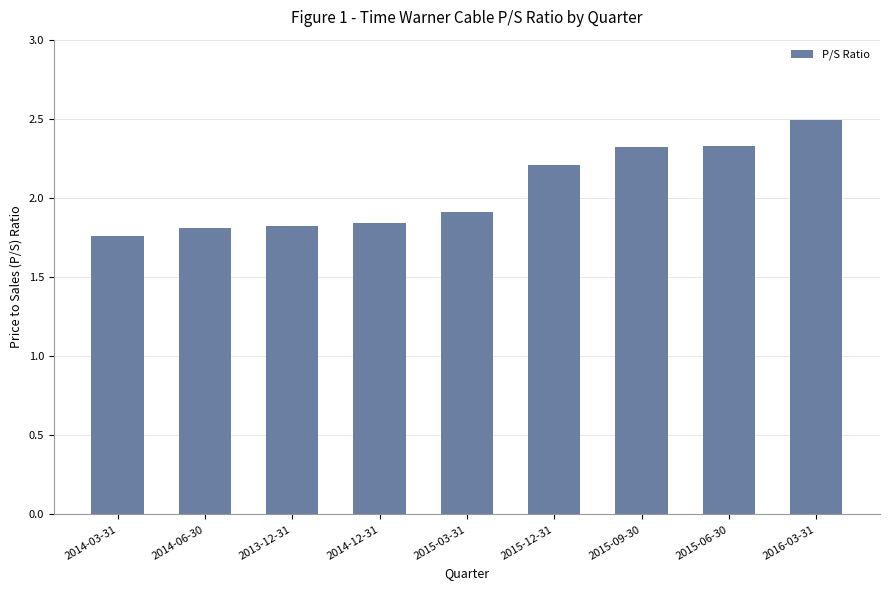

What is the greatest value displayed?

2.5